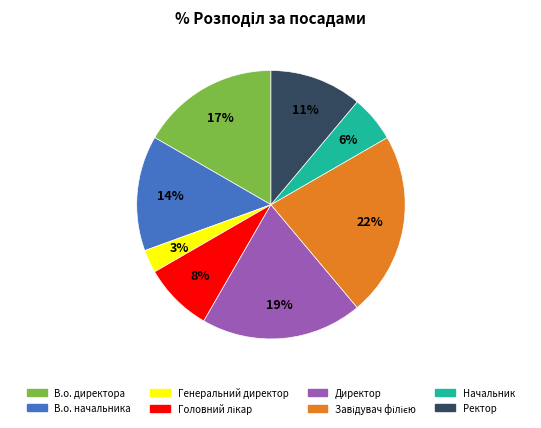

Is it true that Ректор is 11% of the pie?

True